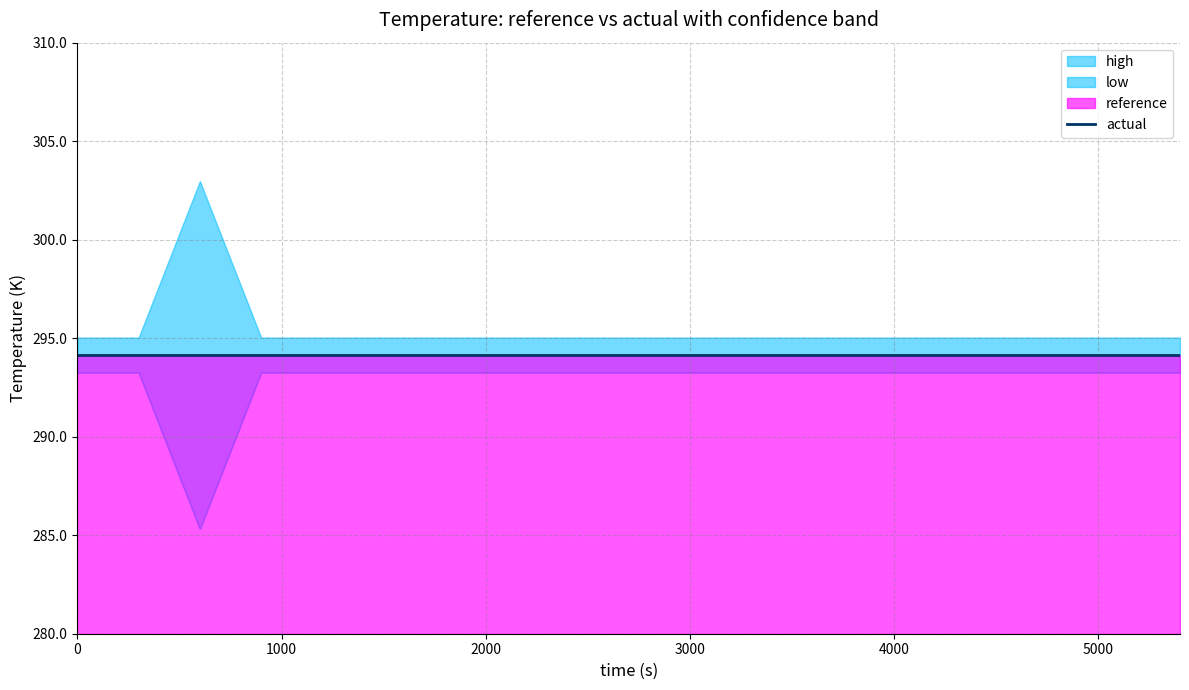

What is the average value of the reference series?

294.1